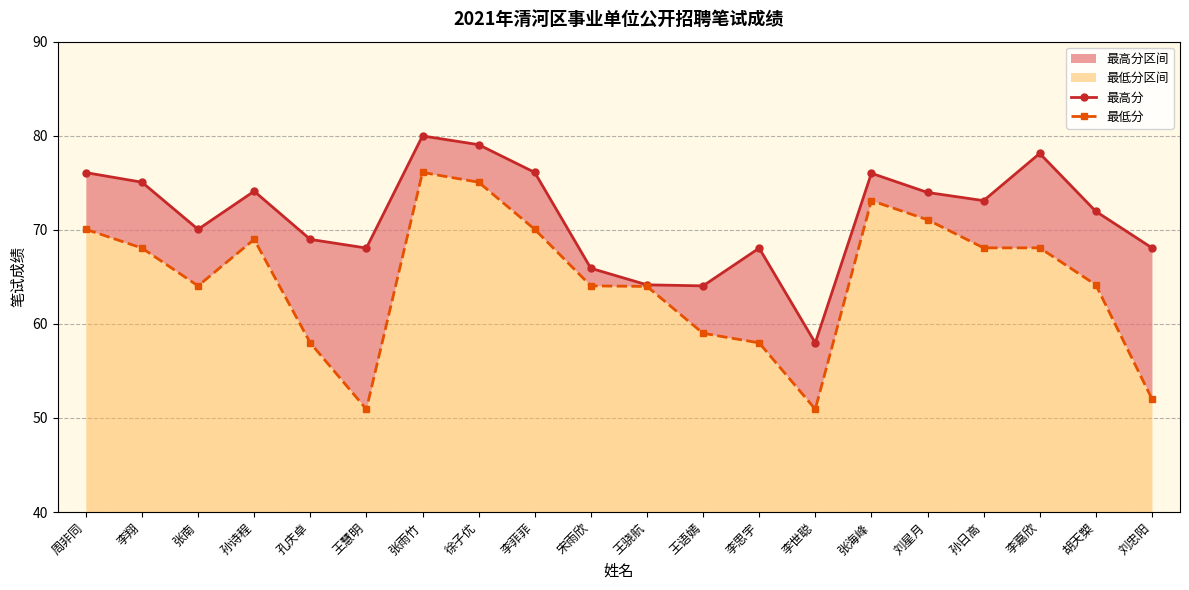

The value of 最高分 at 张雨竹 is 80.0. True or false?

True